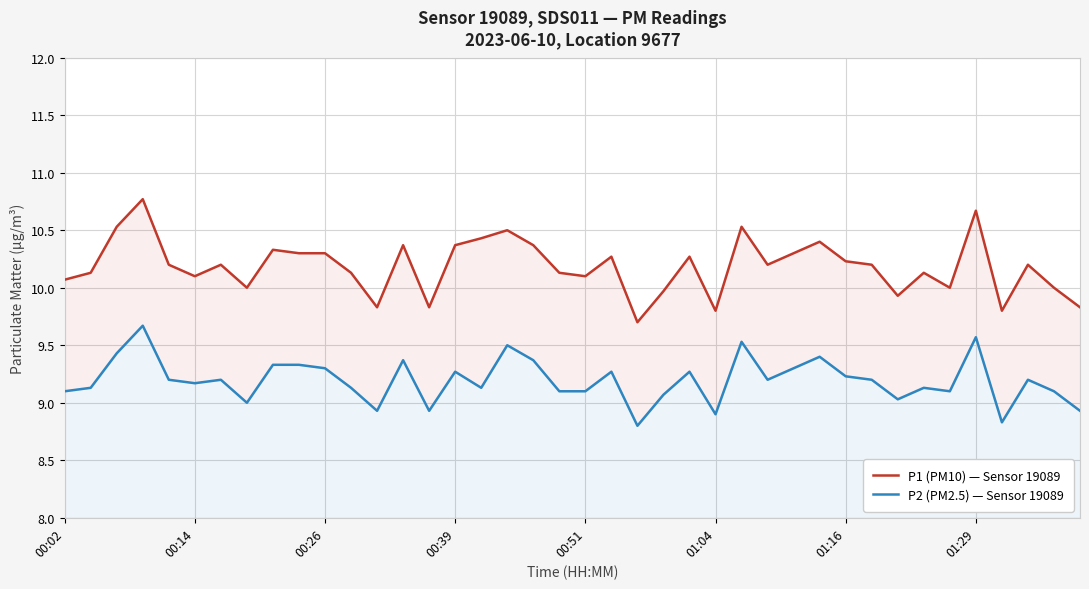

How many values in the P2 (PM2.5) — Sensor 19089 series are below 9?

6